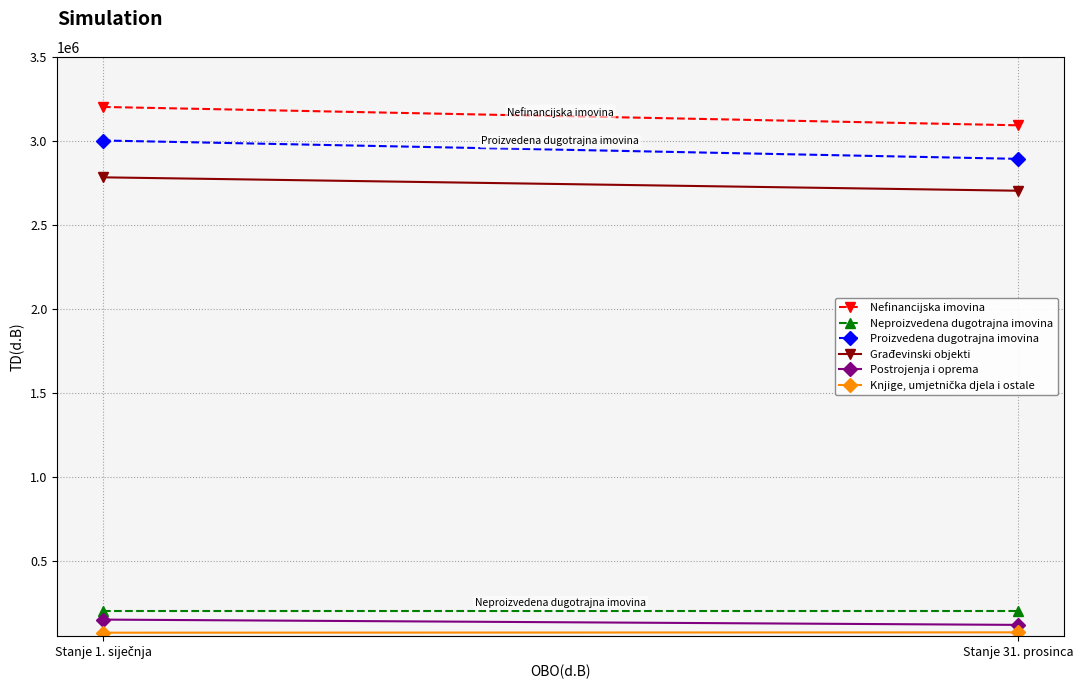

Which series has the largest total across all categories?

Nefinancijska imovina